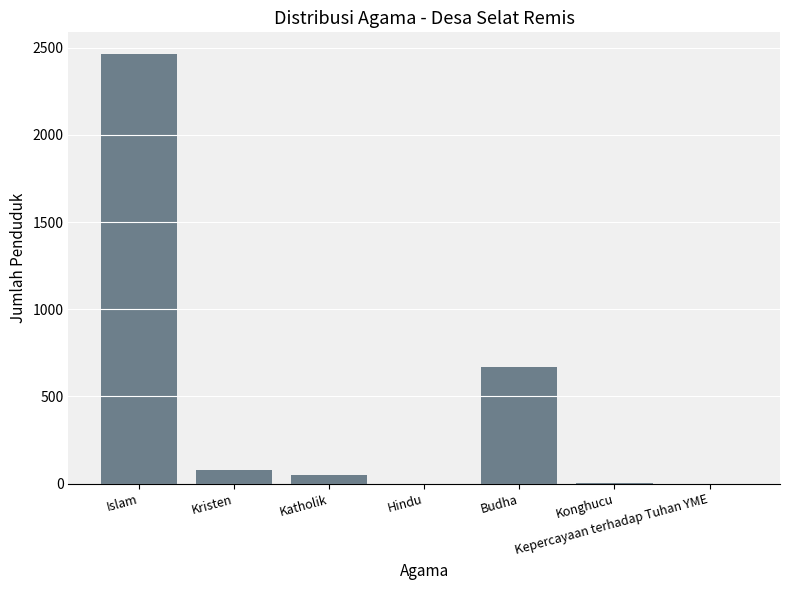

Where is the data nearest to the value 1232?

Budha